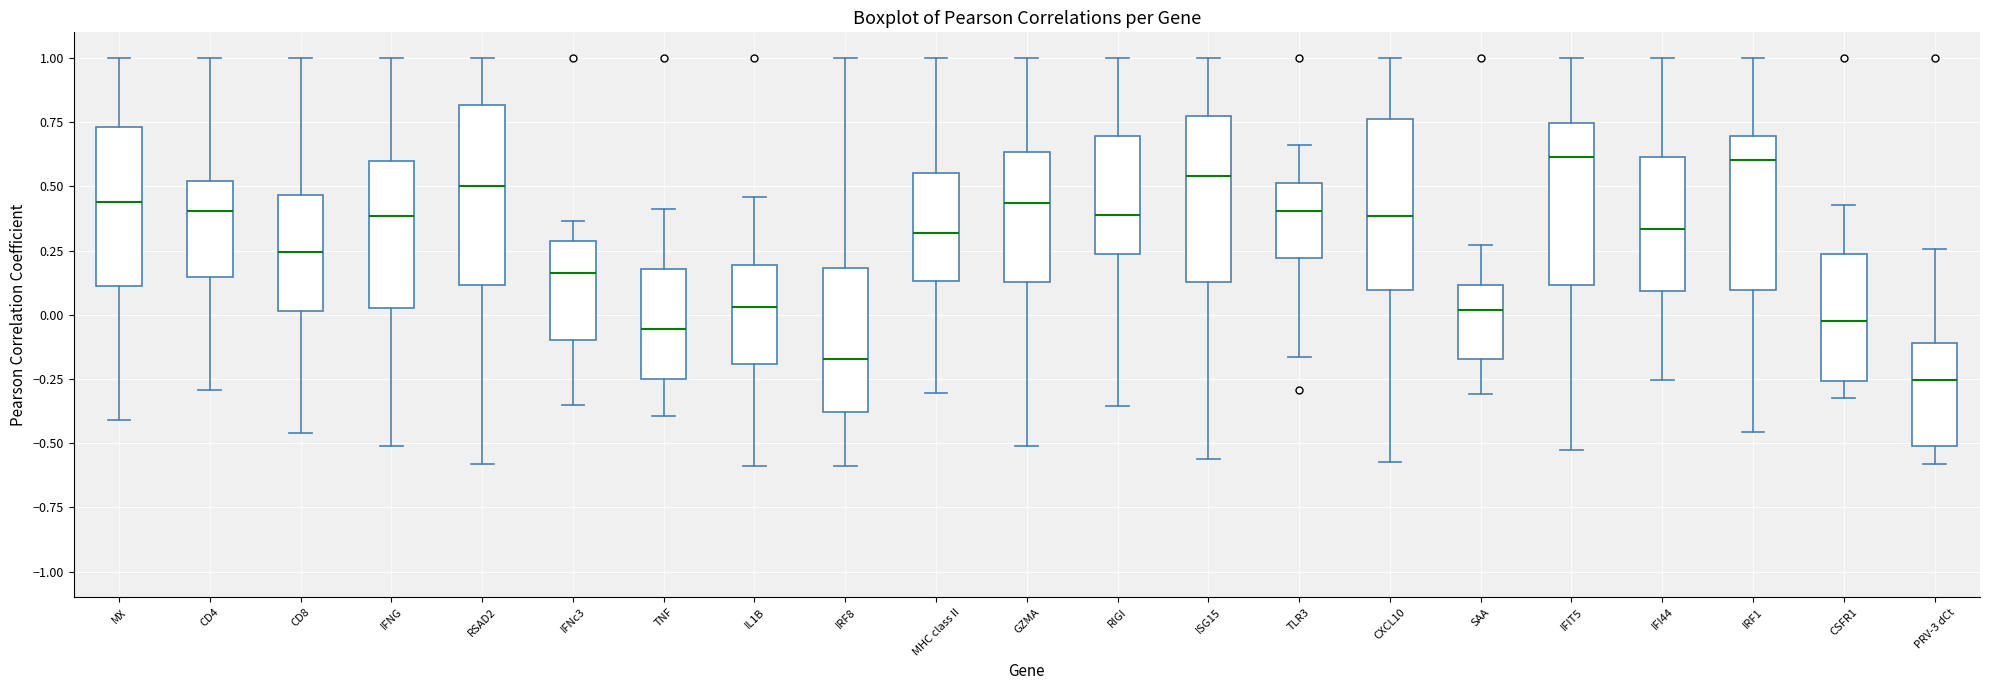

Reading left to right, transcribe this box plot: for each box, give where its median line is, the range the box spans, and where its two whiskers end, as read against the y-axis. The values are not printed on the chart, so give them approximately, as read against the axis.

MX: median 0.45, box 0.10 to 0.75, whiskers -0.40 to 1.00
CD4: median 0.40, box 0.15 to 0.50, whiskers -0.30 to 1.00
CD8: median 0.25, box 0.00 to 0.45, whiskers -0.45 to 1.00
IFNG: median 0.40, box 0.00 to 0.60, whiskers -0.50 to 1.00
RSAD2: median 0.50, box 0.10 to 0.80, whiskers -0.60 to 1.00
IFNc3: median 0.15, box -0.10 to 0.30, whiskers -0.35 to 0.35
TNF: median -0.05, box -0.25 to 0.20, whiskers -0.40 to 0.40
IL1B: median 0.05, box -0.20 to 0.20, whiskers -0.60 to 0.45
IRF8: median -0.15, box -0.40 to 0.20, whiskers -0.60 to 1.00
MHC class II: median 0.30, box 0.15 to 0.55, whiskers -0.30 to 1.00
GZMA: median 0.45, box 0.15 to 0.65, whiskers -0.50 to 1.00
RIGI: median 0.40, box 0.25 to 0.70, whiskers -0.35 to 1.00
ISG15: median 0.55, box 0.15 to 0.75, whiskers -0.55 to 1.00
TLR3: median 0.40, box 0.20 to 0.50, whiskers -0.15 to 0.65
CXCL10: median 0.40, box 0.10 to 0.75, whiskers -0.55 to 1.00
SAA: median 0.00, box -0.15 to 0.10, whiskers -0.30 to 0.25
IFIT5: median 0.60, box 0.10 to 0.75, whiskers -0.55 to 1.00
IFI44: median 0.35, box 0.10 to 0.60, whiskers -0.25 to 1.00
IRF1: median 0.60, box 0.10 to 0.70, whiskers -0.45 to 1.00
CSFR1: median 0.00, box -0.25 to 0.25, whiskers -0.30 to 0.45
PRV-3 dCt: median -0.25, box -0.50 to -0.10, whiskers -0.60 to 0.25